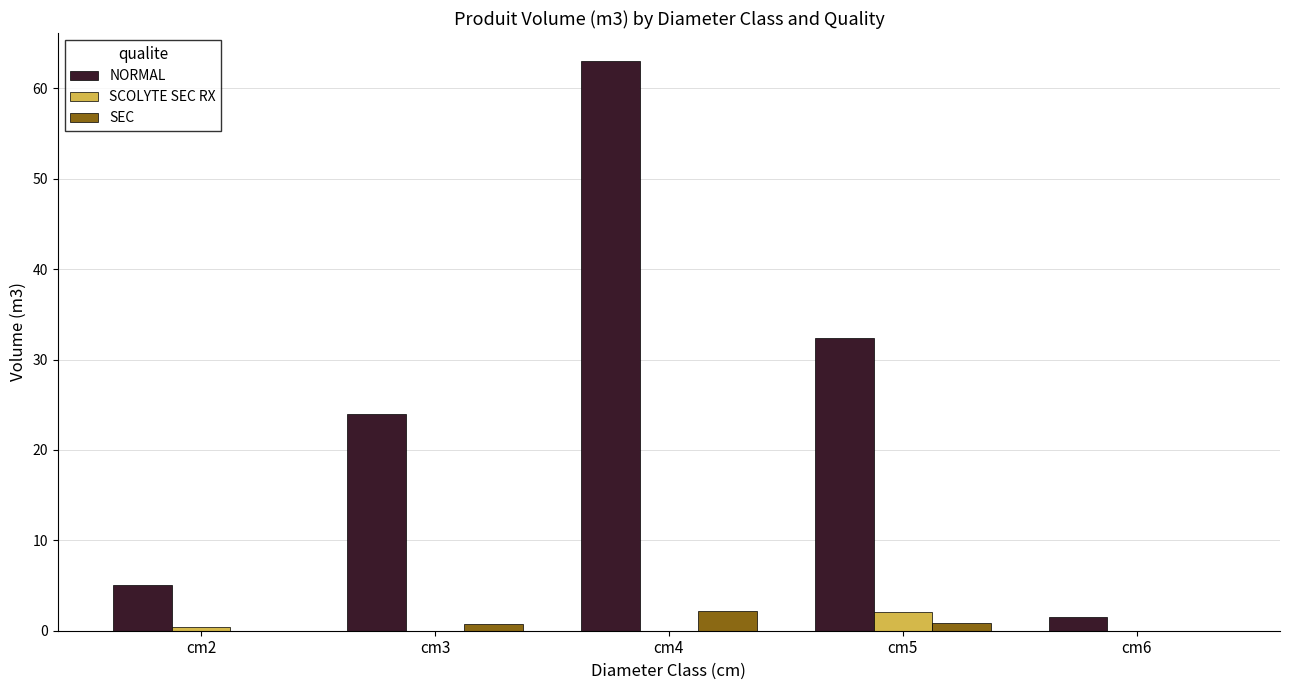

The value of SEC at cm4 is 2.2. True or false?

True